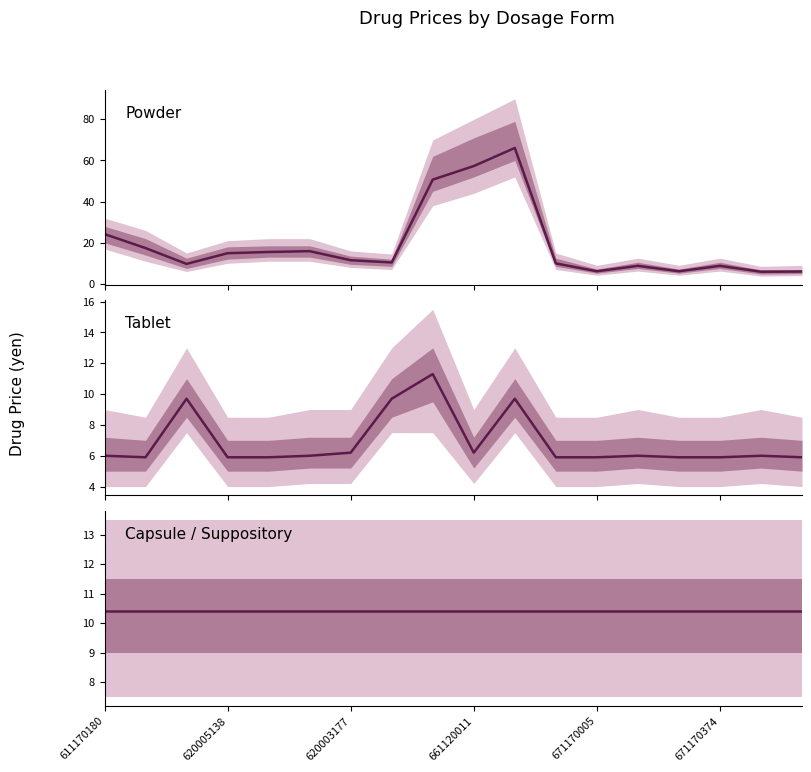

Which series has the widest spread of values?

Powder